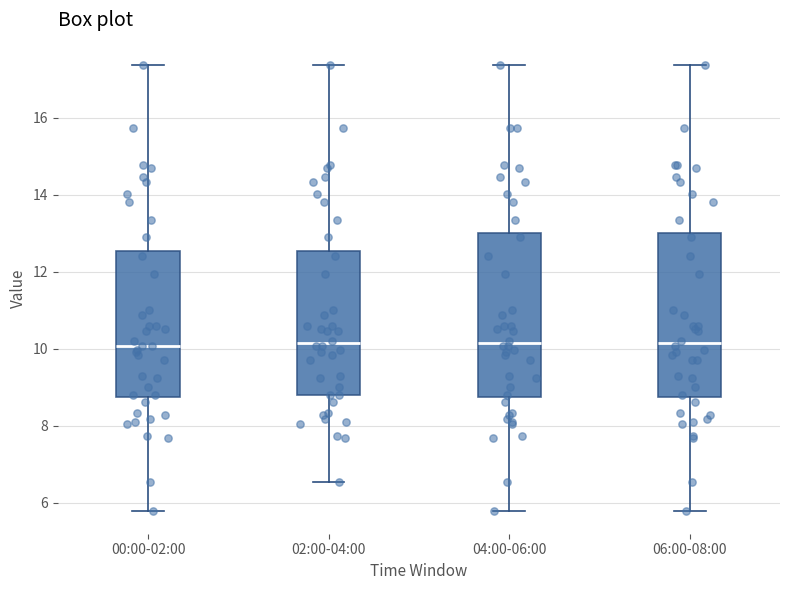

Reading left to right, transcribe this box plot: for each box, give where its median line is, the range the box spans, and where its two whiskers end, as read against the y-axis. The values are not printed on the chart, so give them approximately, as read against the axis.

00:00-02:00: median 10.0, box 8.8 to 12.6, whiskers 5.8 to 17.4
02:00-04:00: median 10.2, box 8.8 to 12.6, whiskers 6.6 to 17.4
04:00-06:00: median 10.2, box 8.8 to 13.0, whiskers 5.8 to 17.4
06:00-08:00: median 10.2, box 8.8 to 13.0, whiskers 5.8 to 17.4